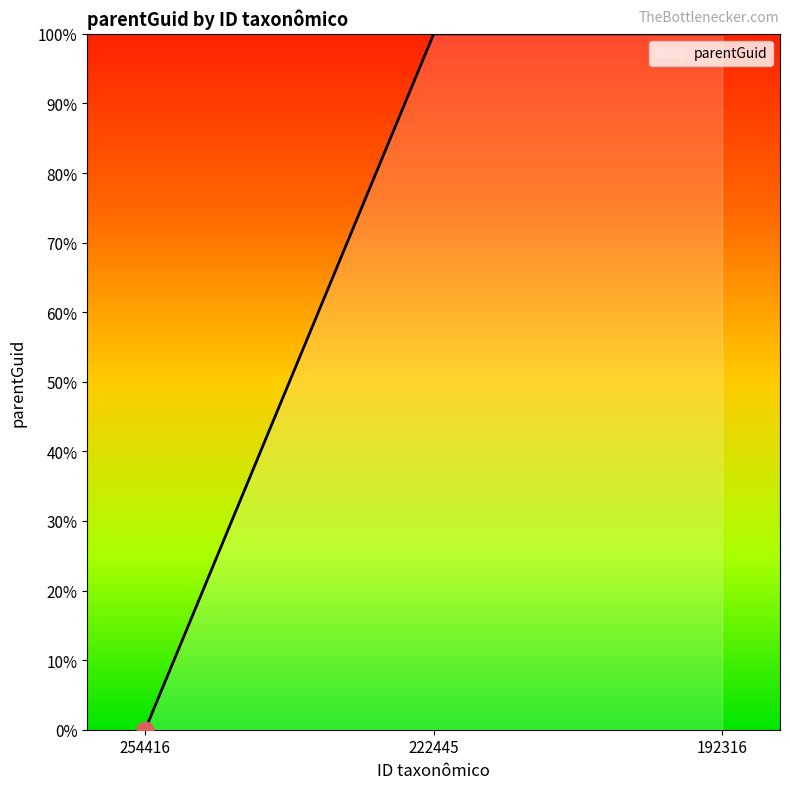

How many lines are shown in the chart?

1